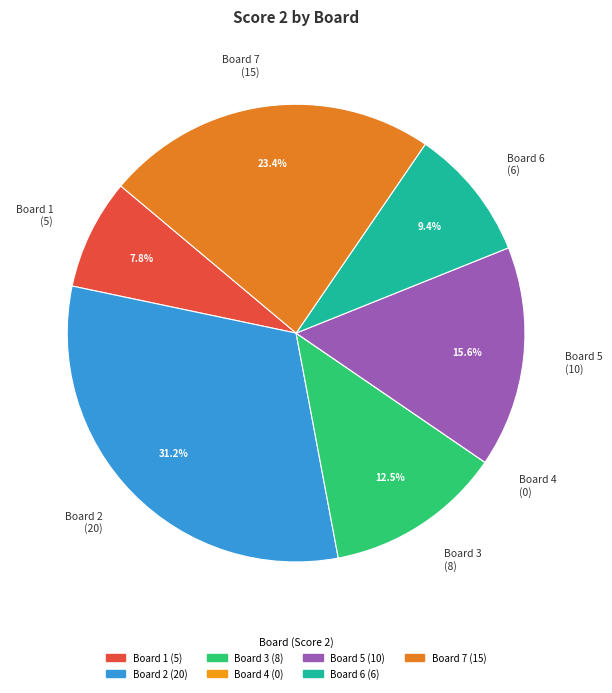

What is the largest slice in the pie chart?

Board 2 (20)